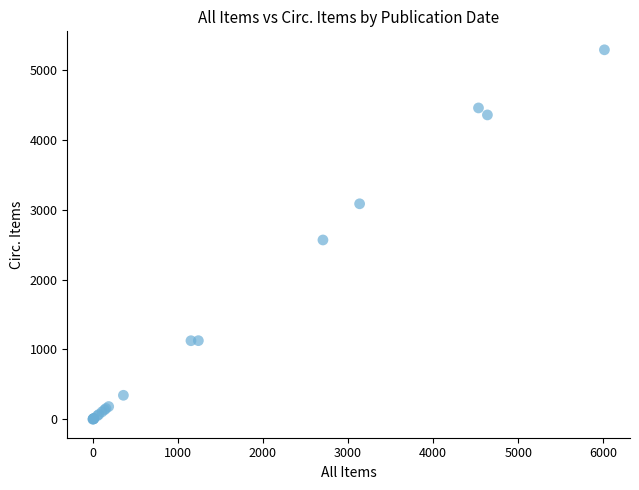

What Y value in the scatter plot is closest to 2645?

2567